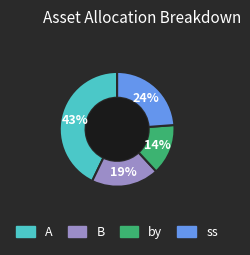

To the nearest percent, what percentage of the pie is by?

14%